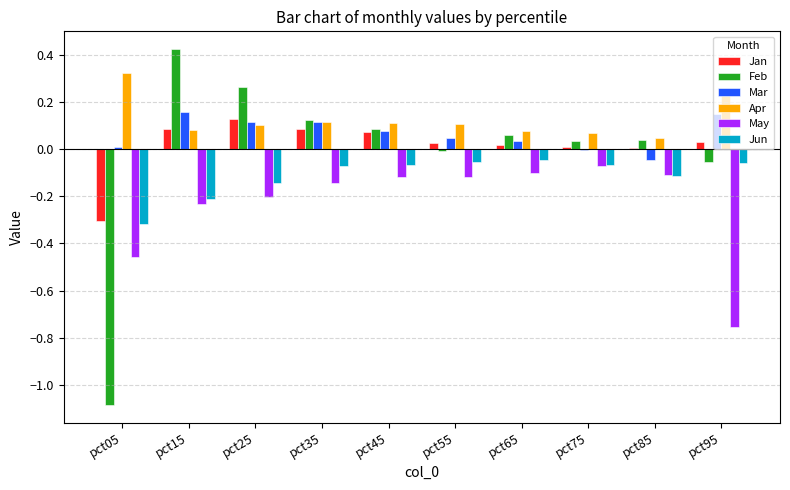

What are all the series names shown in the legend?

Jan, Feb, Mar, Apr, May, Jun